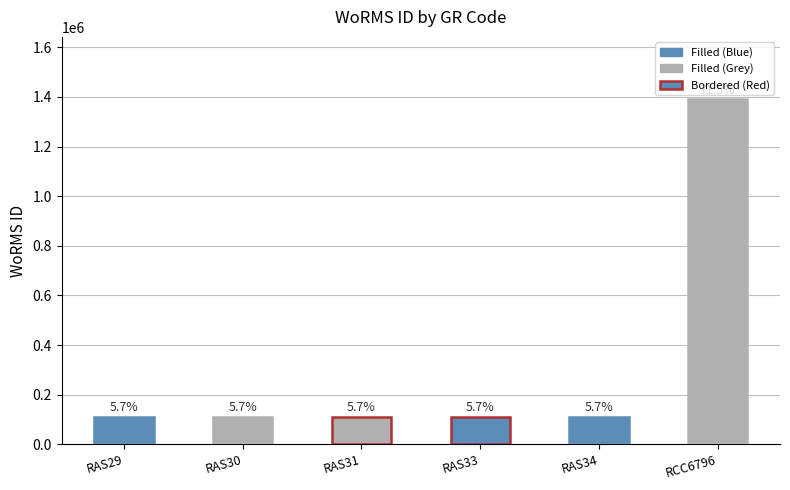

Does the chart contain any negative values?

No